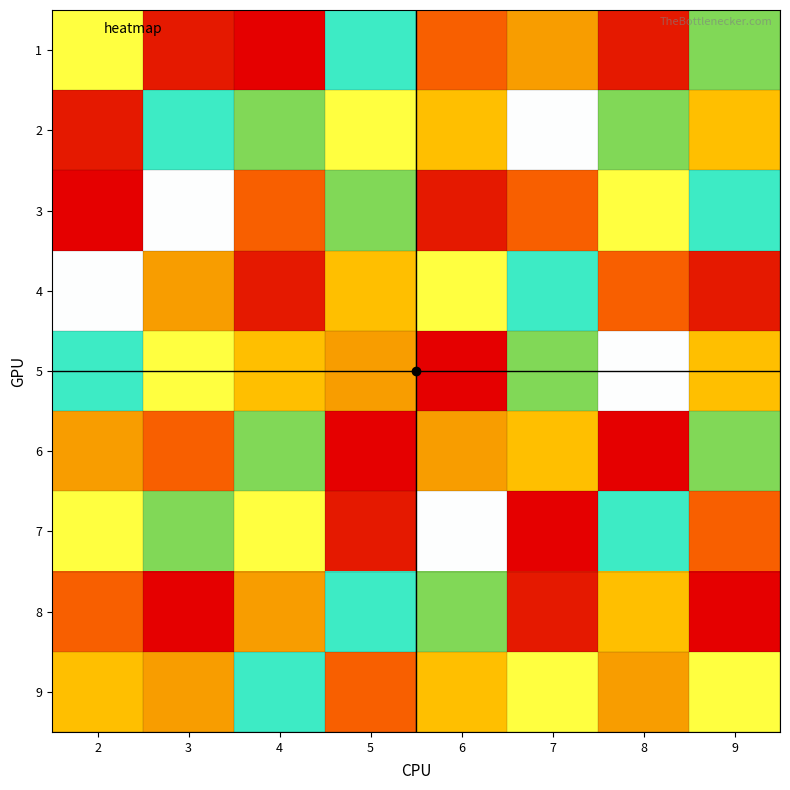

Between 5 and 4, which is larger?

5